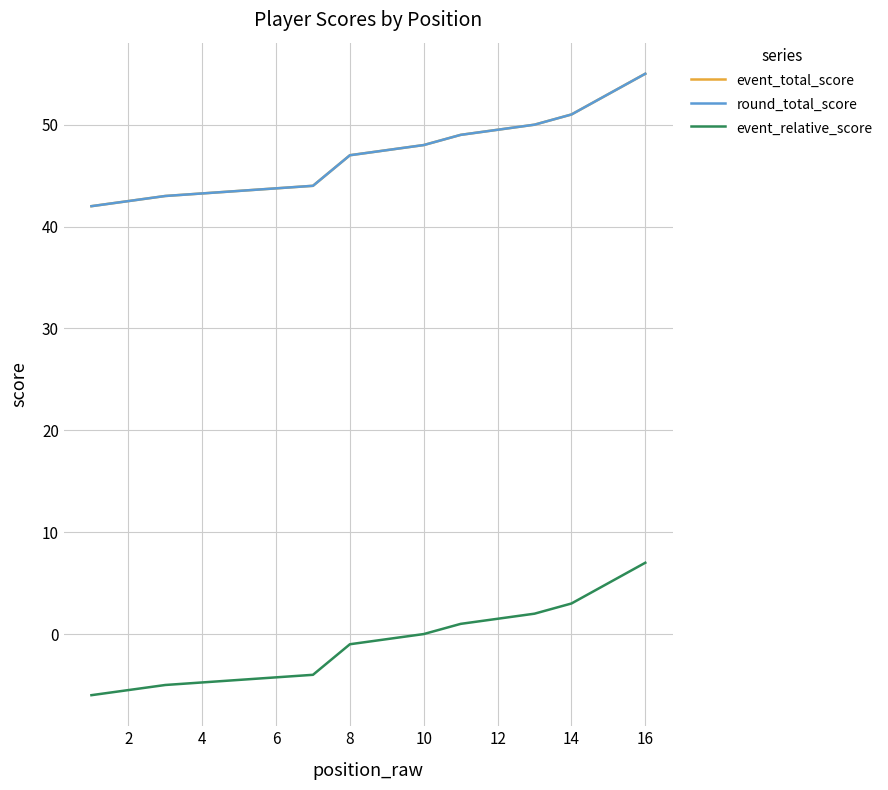

Which series changed the most between 8 and 18?

event_total_score